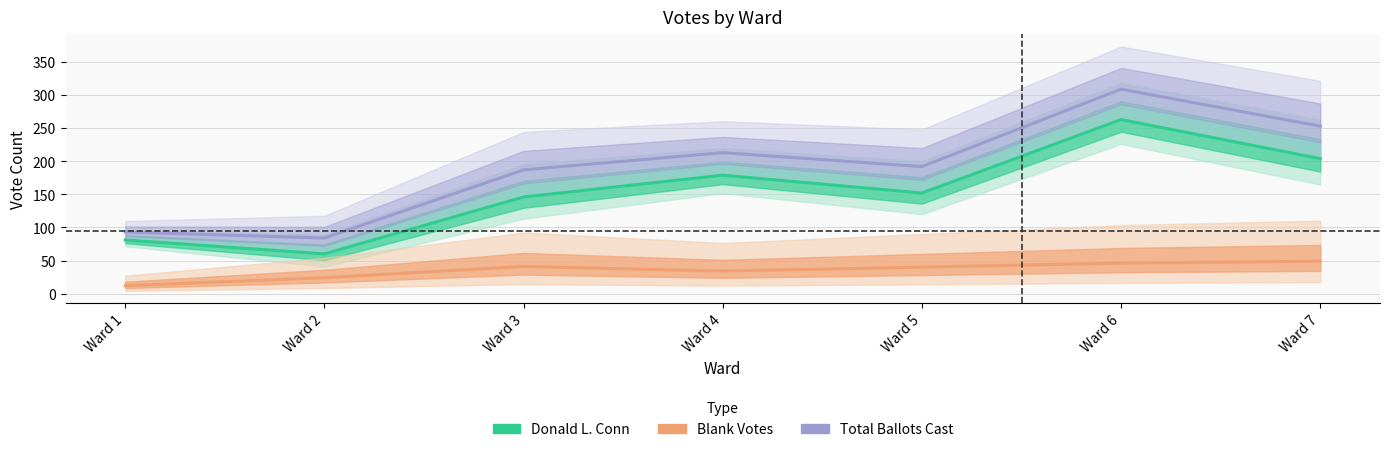

What is the difference between the Total Votes Cast values at Ward 5 and Ward 2?

108